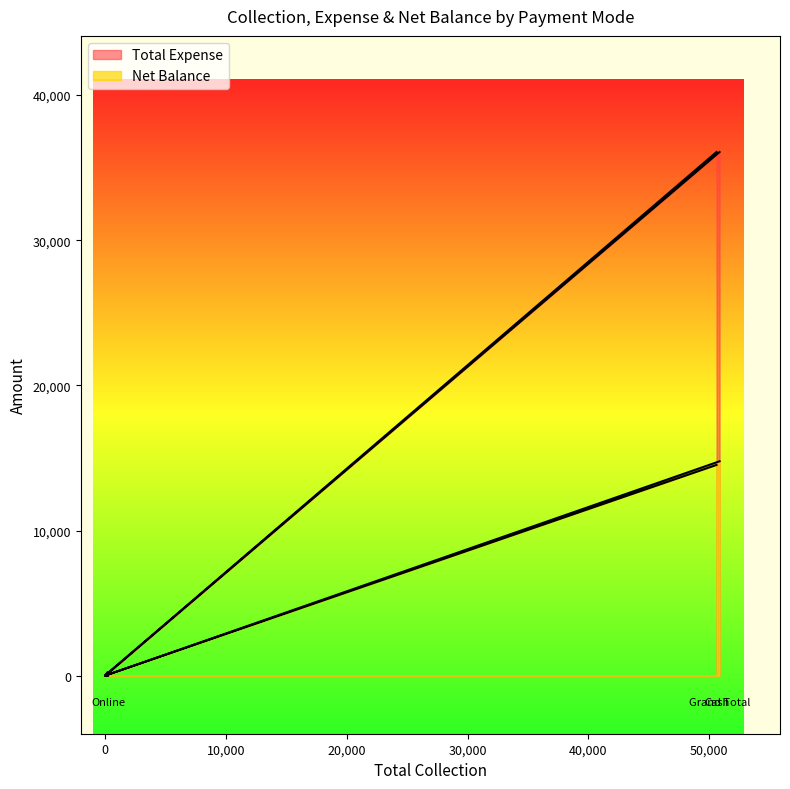

Count the number of categories in the chart.

6